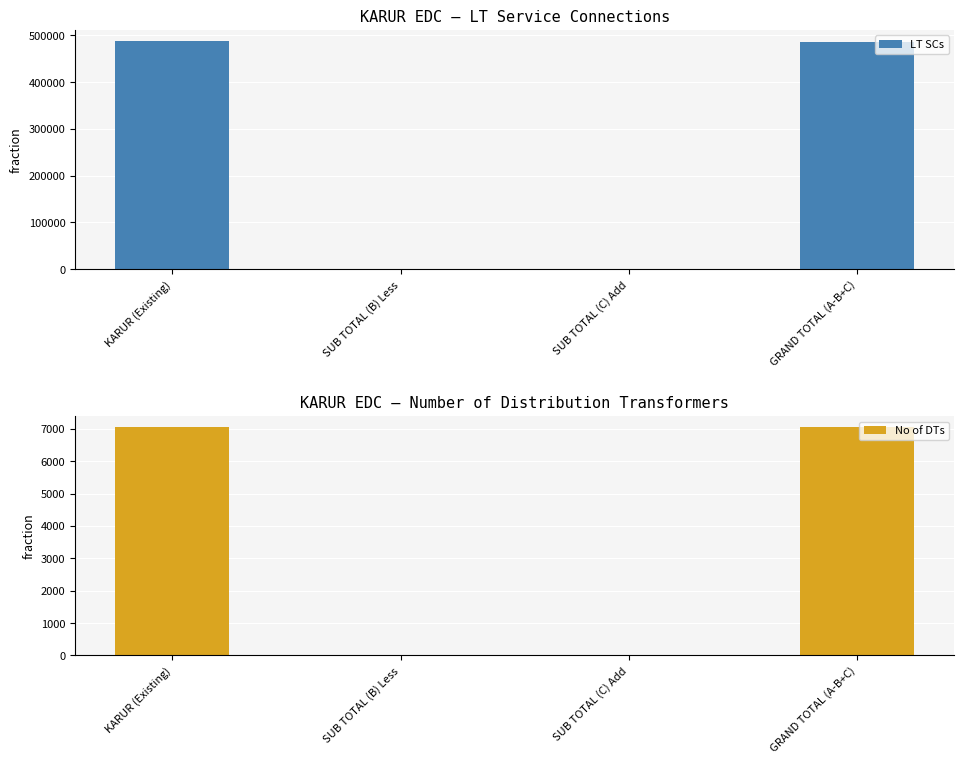

Reading right to left, transcribe all the data shown in this chart.

LT SCs: GRAND TOTAL (A-B+C)=485750	SUB TOTAL (C) Add=230	SUB TOTAL (B) Less=1618	KARUR (Existing)=487138
No of DTs: GRAND TOTAL (A-B+C)=7050	SUB TOTAL (C) Add=16	SUB TOTAL (B) Less=15	KARUR (Existing)=7049